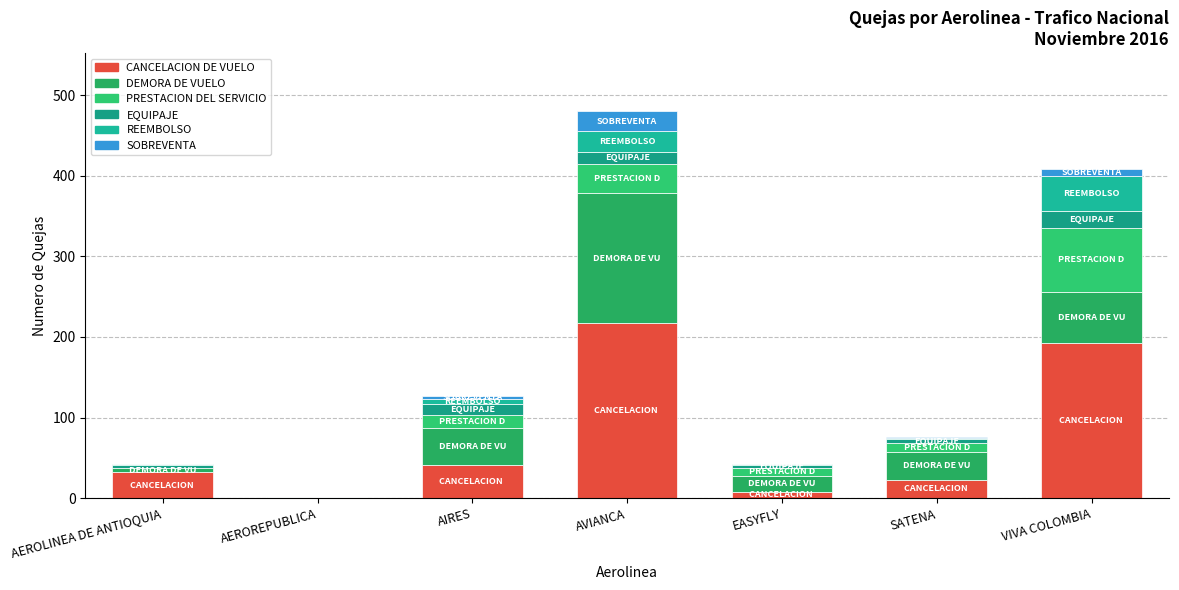

At which label is EQUIPAJE closest to 11?

AIRES